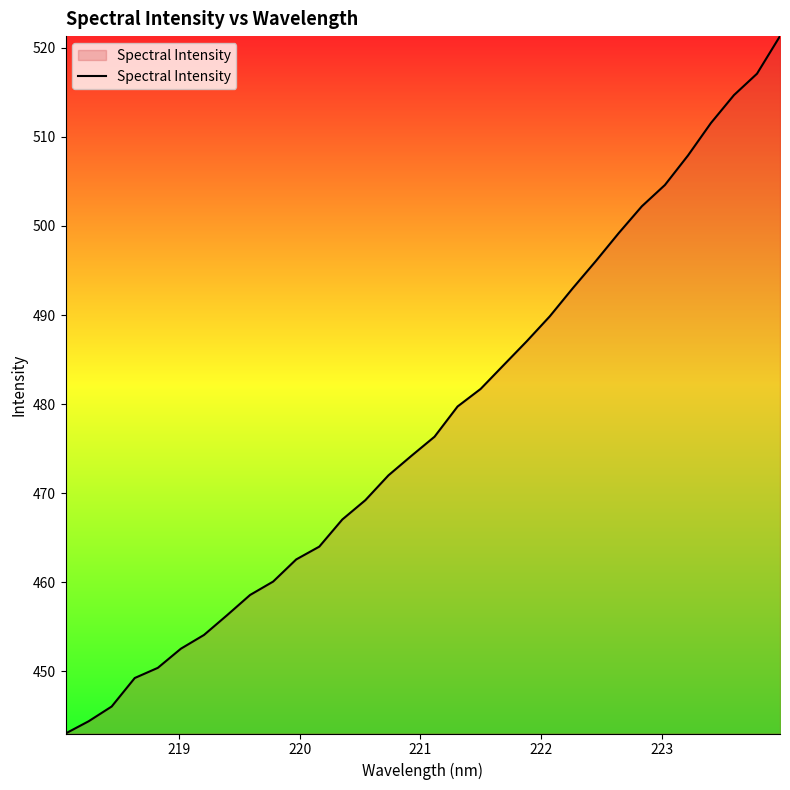

What is the greatest value displayed?

521.3